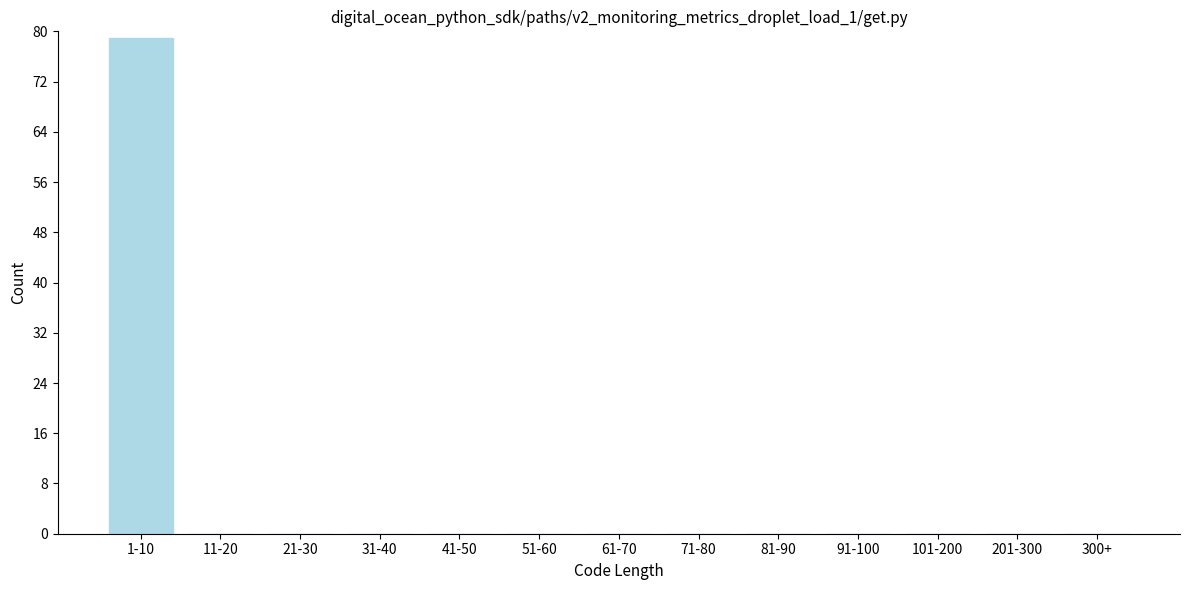

Reading left to right, transcribe all the data shown in this chart.

1-10=79	11-20=0	21-30=0	31-40=0	41-50=0	51-60=0	61-70=0	71-80=0	81-90=0	91-100=0	101-200=0	201-300=0	300+=0